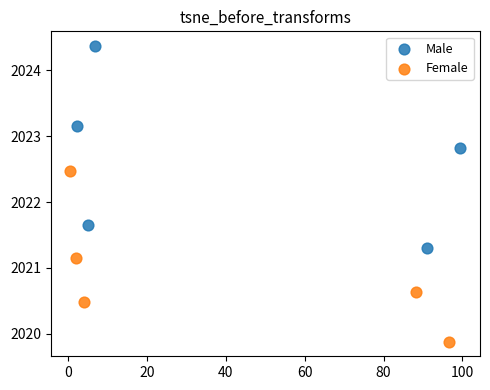

Which series has the widest spread of Y values?

Male